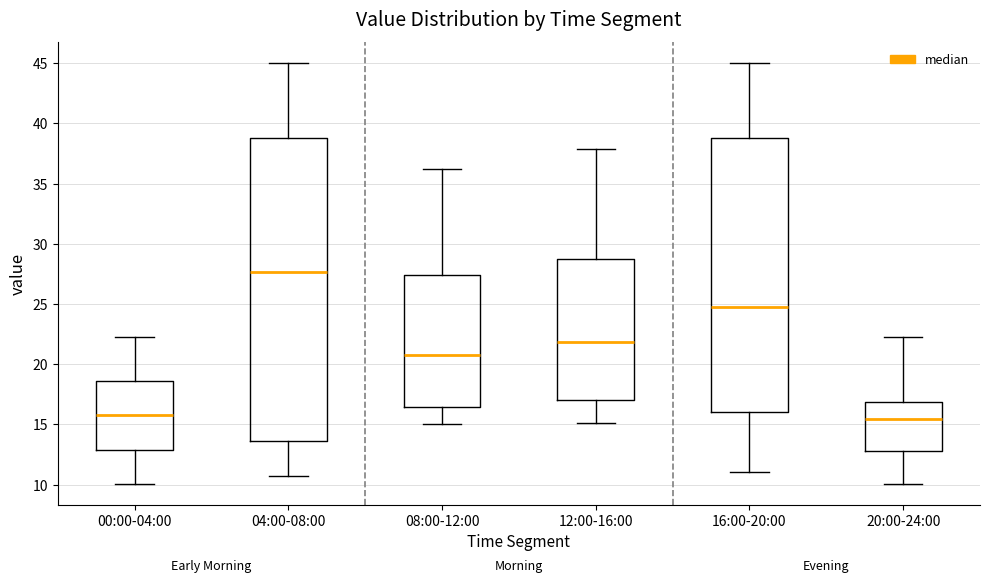

Where does the upper whisker of the box for 00:00-04:00 end on the y-axis? The values are not printed on the chart, so give them approximately, as read against the axis.

22.0